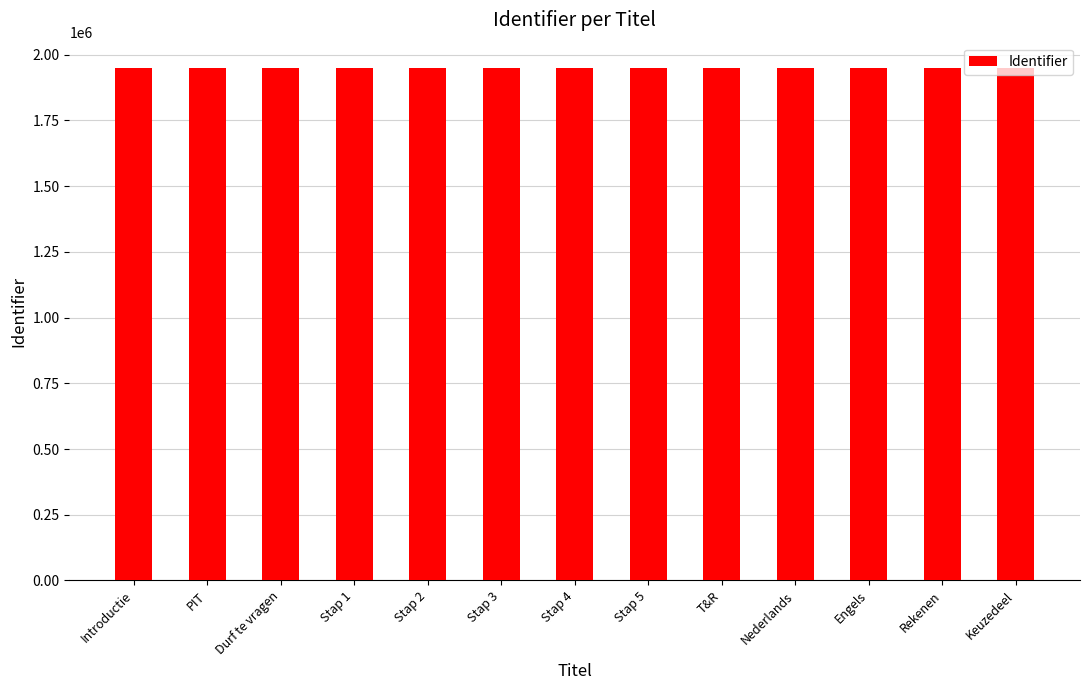

How many data points are less than 1948658?

6